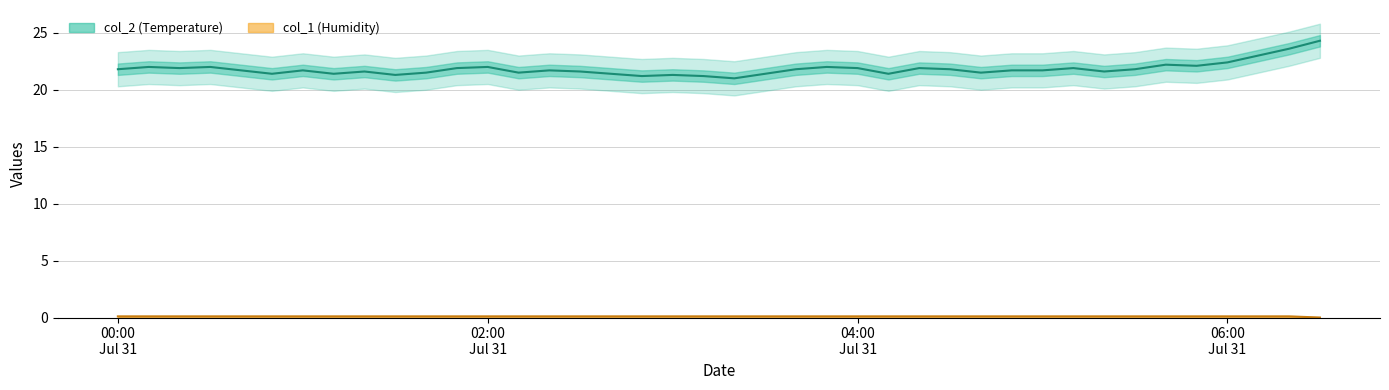

Which series has the largest total across all categories?

col_2